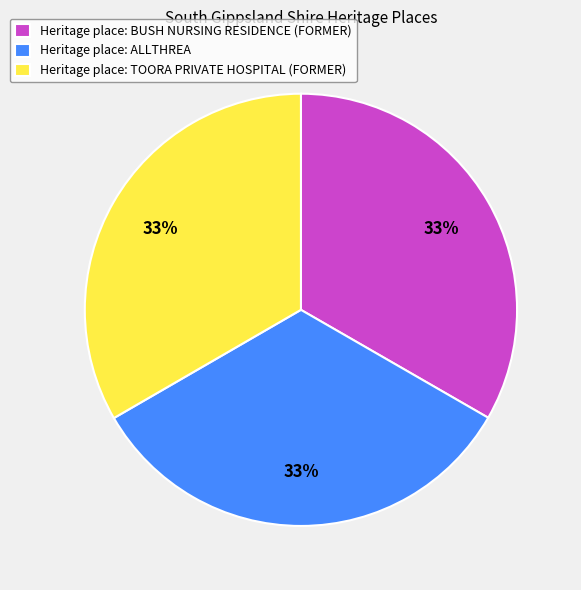

To the nearest percent, what percentage of the pie is Heritage place: TOORA PRIVATE HOSPITAL (FORMER)?

33%